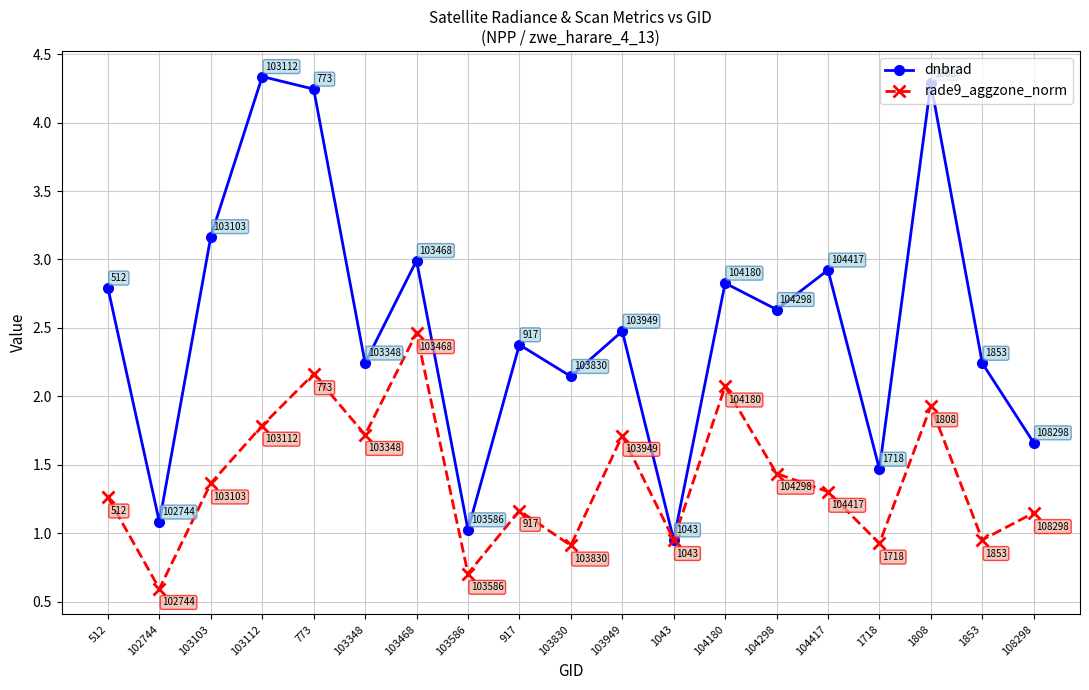

Which category has the lowest value in the rade9_aggzone_norm series?

102744